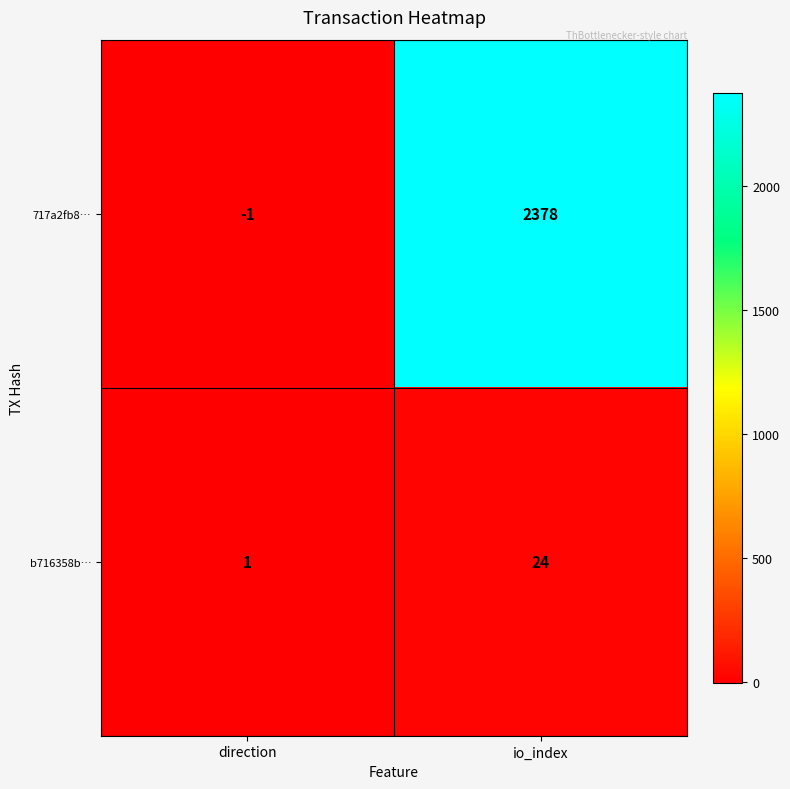

At which category does the chart reach its peak across all series?

io_index